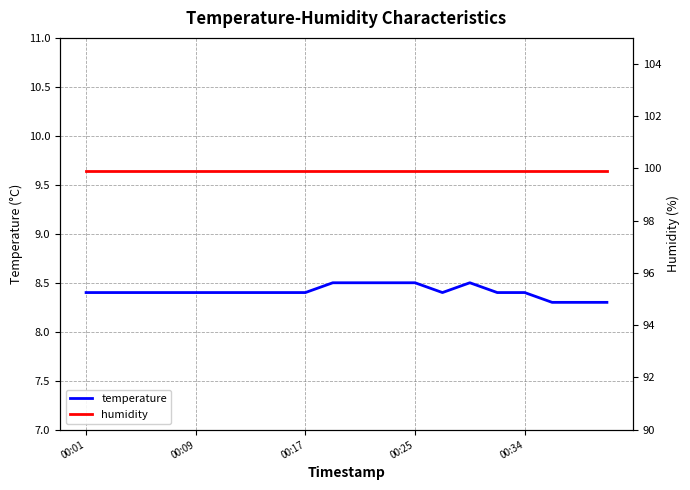

What is the highest value of the temperature series?

8.5